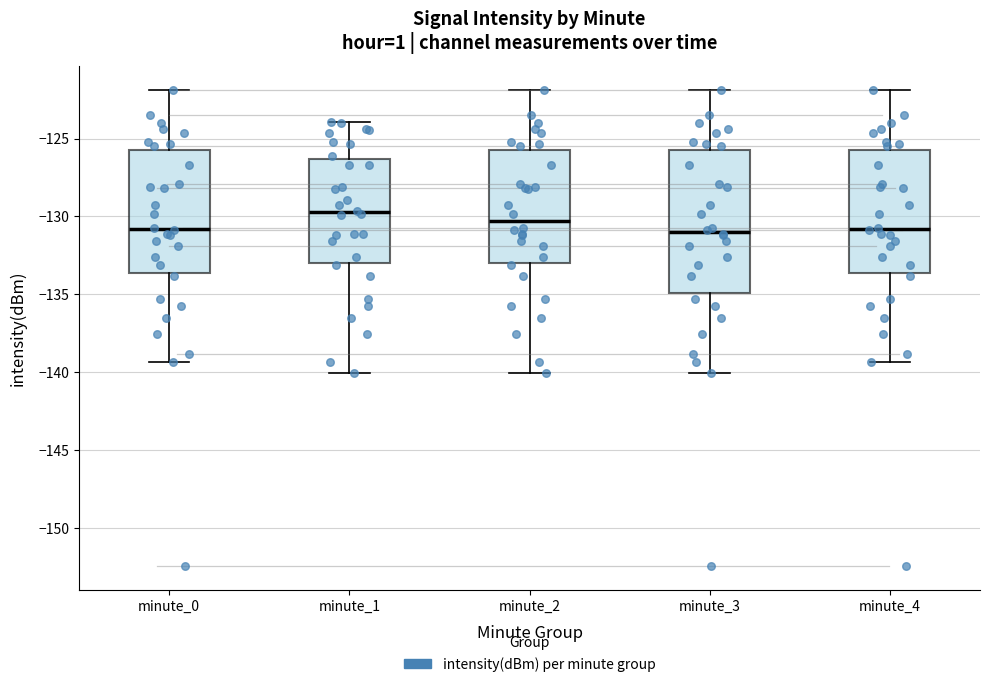

Which box is the tallest, from its lower edge to its upper edge?

minute_3